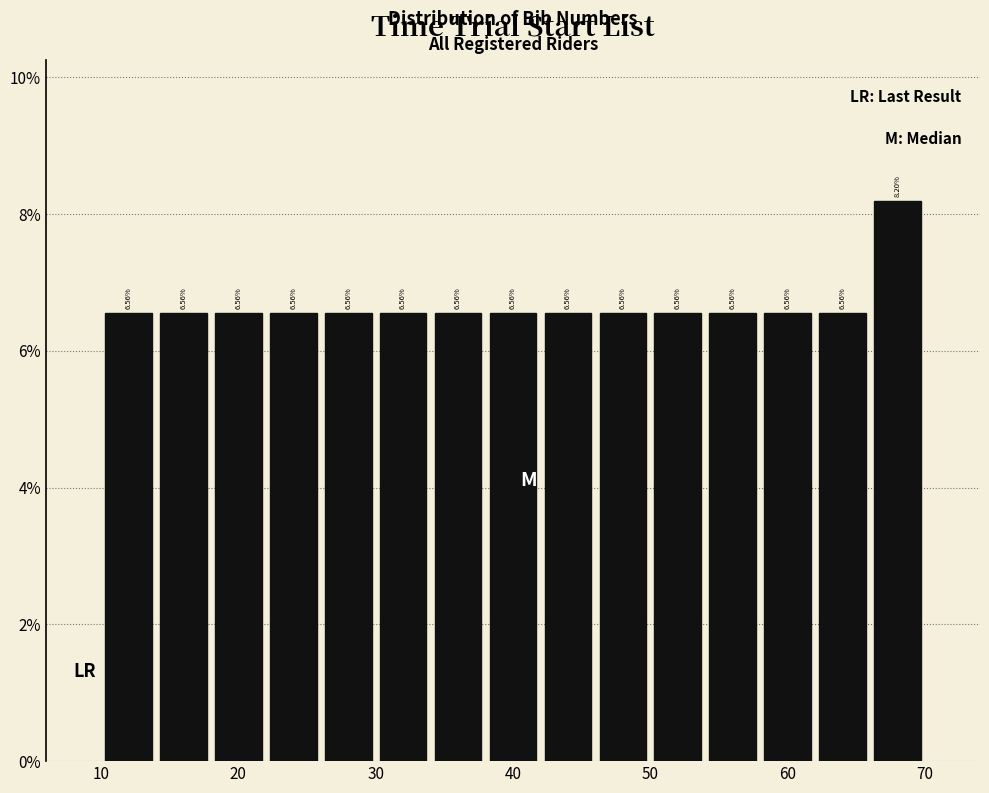

Over which range of the x-axis is the bar tallest?

66 to 70